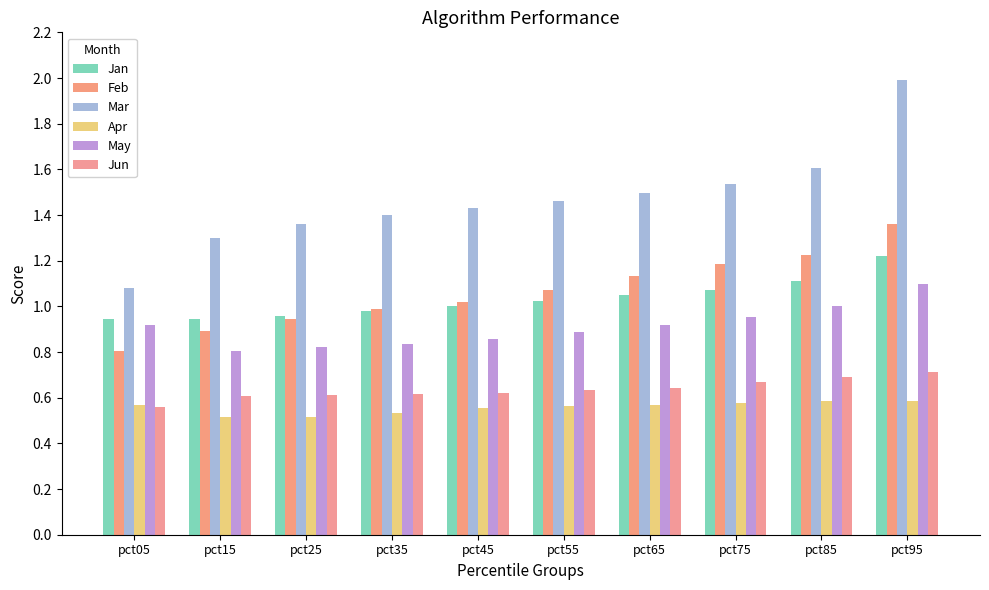

Reading left to right, list all the values displayed in this chart.

Jan: pct05=0.9	pct15=0.9	pct25=1.0	pct35=1.0	pct45=1.0	pct55=1.0	pct65=1.0	pct75=1.1	pct85=1.1	pct95=1.2
Feb: pct05=0.8	pct15=0.9	pct25=0.9	pct35=1.0	pct45=1.0	pct55=1.1	pct65=1.1	pct75=1.2	pct85=1.2	pct95=1.4
Mar: pct05=1.1	pct15=1.3	pct25=1.4	pct35=1.4	pct45=1.4	pct55=1.5	pct65=1.5	pct75=1.5	pct85=1.6	pct95=2.0
Apr: pct05=0.6	pct15=0.5	pct25=0.5	pct35=0.5	pct45=0.6	pct55=0.6	pct65=0.6	pct75=0.6	pct85=0.6	pct95=0.6
May: pct05=0.9	pct15=0.8	pct25=0.8	pct35=0.8	pct45=0.9	pct55=0.9	pct65=0.9	pct75=1.0	pct85=1.0	pct95=1.1
Jun: pct05=0.6	pct15=0.6	pct25=0.6	pct35=0.6	pct45=0.6	pct55=0.6	pct65=0.6	pct75=0.7	pct85=0.7	pct95=0.7